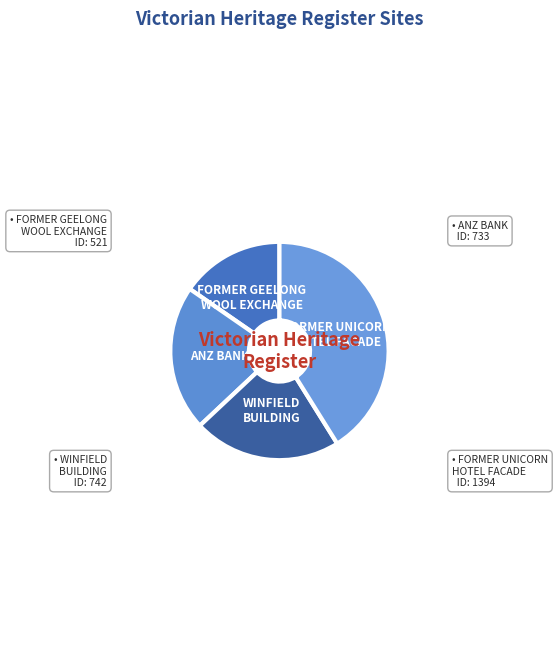

Do WINFIELD BUILDING and FORMER GEELONG WOOL EXCHANGE together represent more than half of the pie?

No